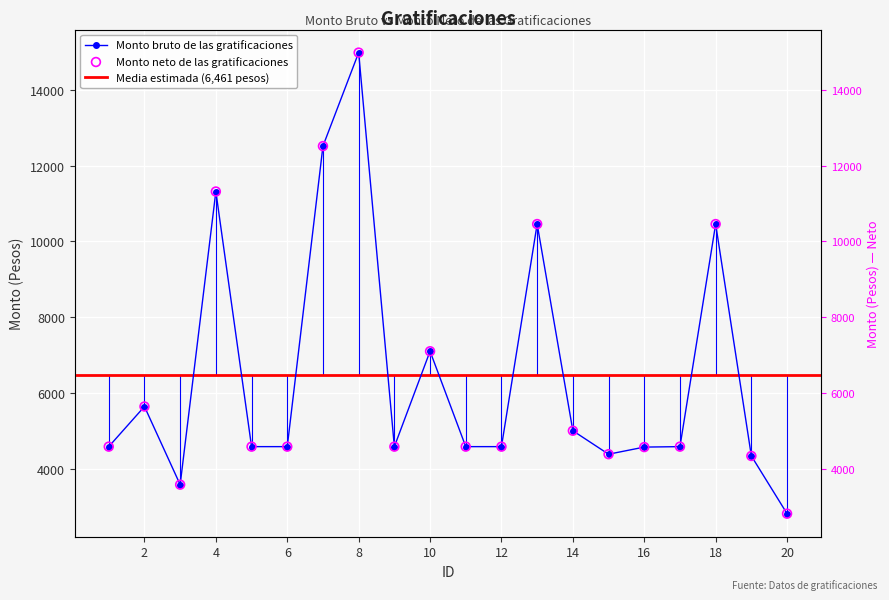

Which series reaches the maximum Y coordinate?

Monto bruto